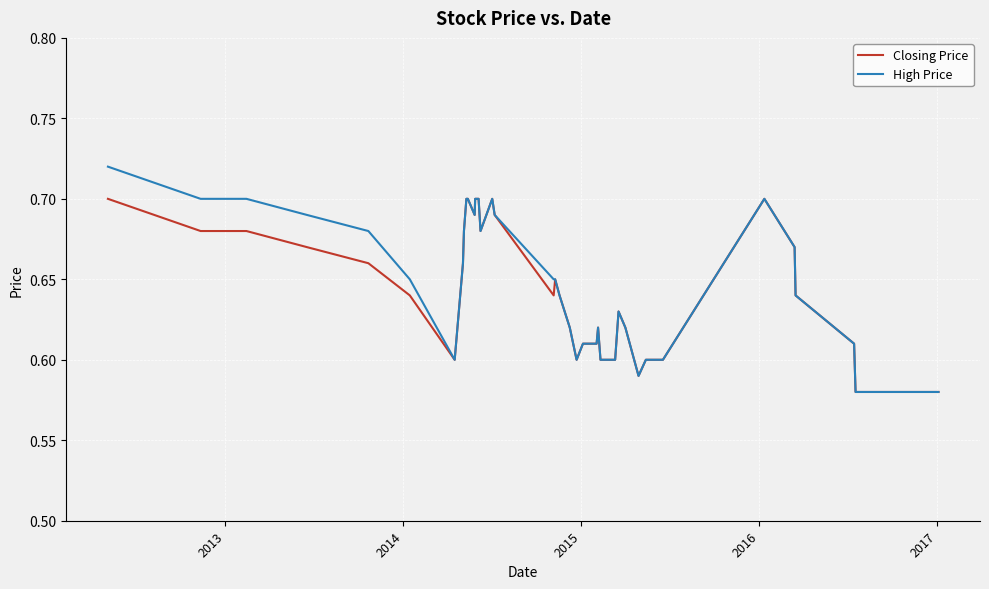

Which series has the widest spread of values?

High Price